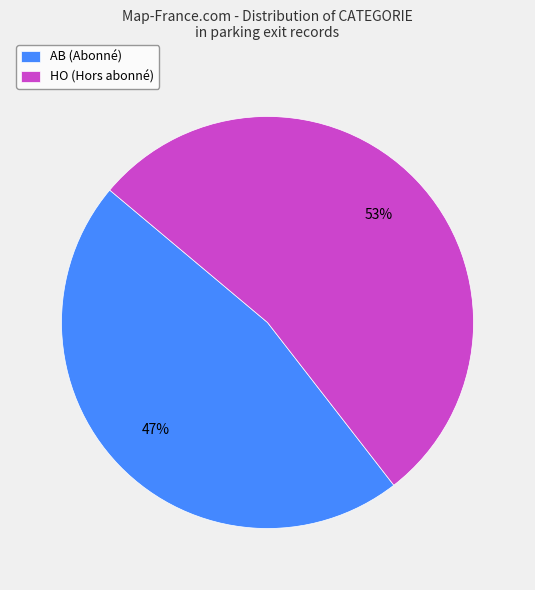

The HO (Hors abonné) slice represents 60% of the pie. True or false?

False